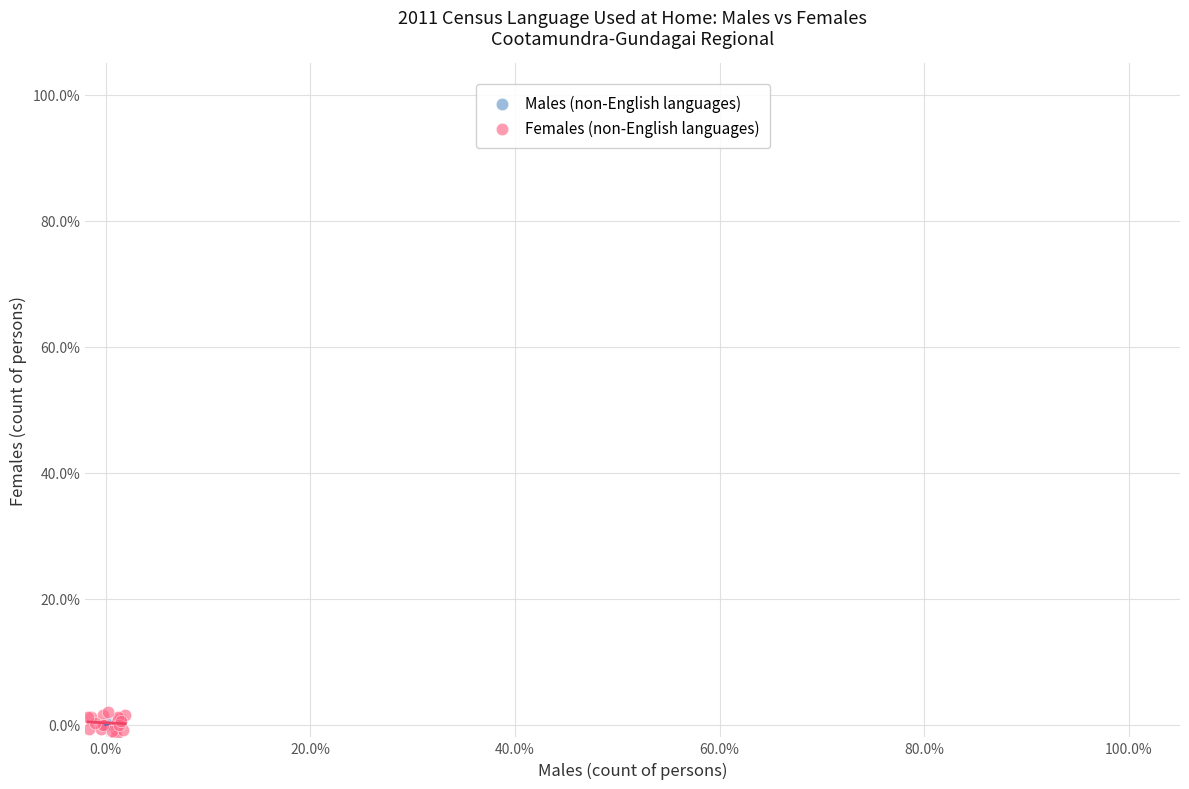

Which series reaches the minimum Y coordinate?

Females (non-English languages)